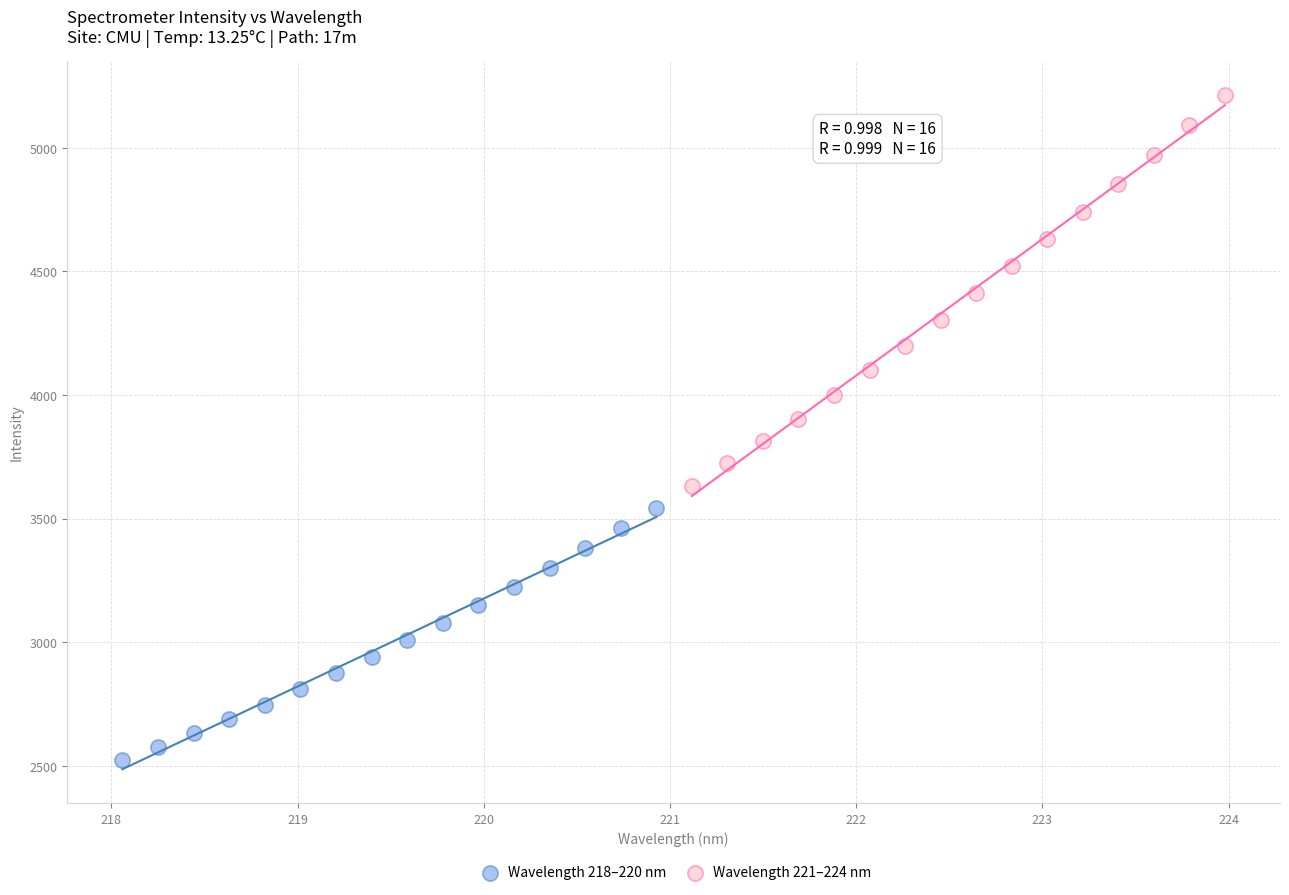

Which series reaches the minimum Y coordinate?

Wavelength 218–220 nm